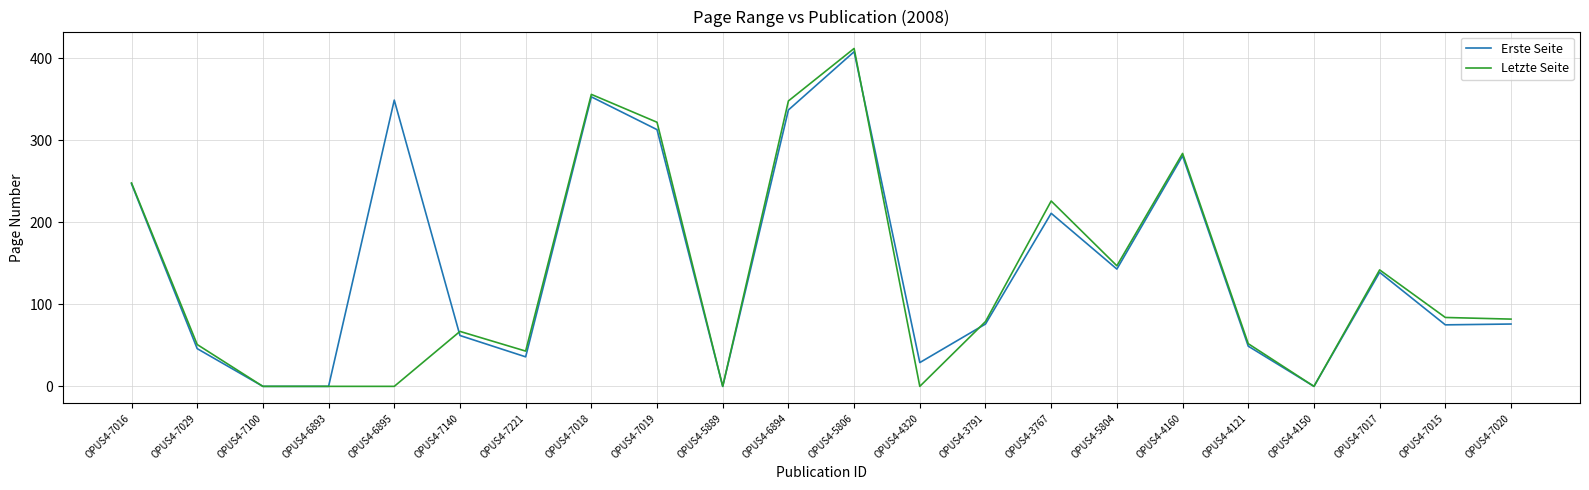

The value of Erste Seite at OPUS4-7221 is 36. True or false?

True